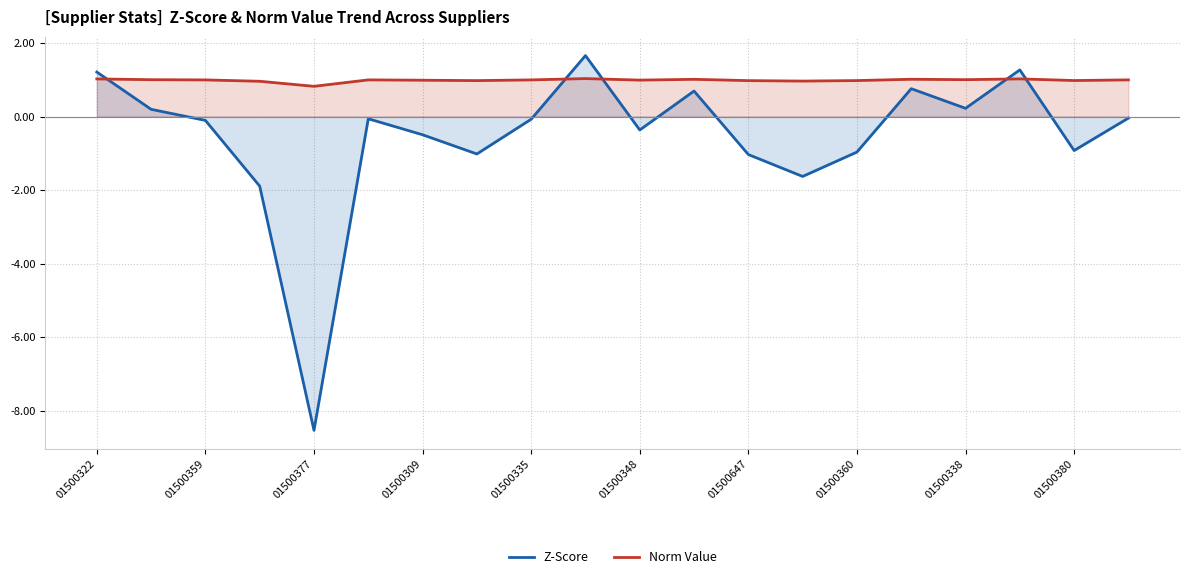

At how many categories does at least one series exceed 0?

20